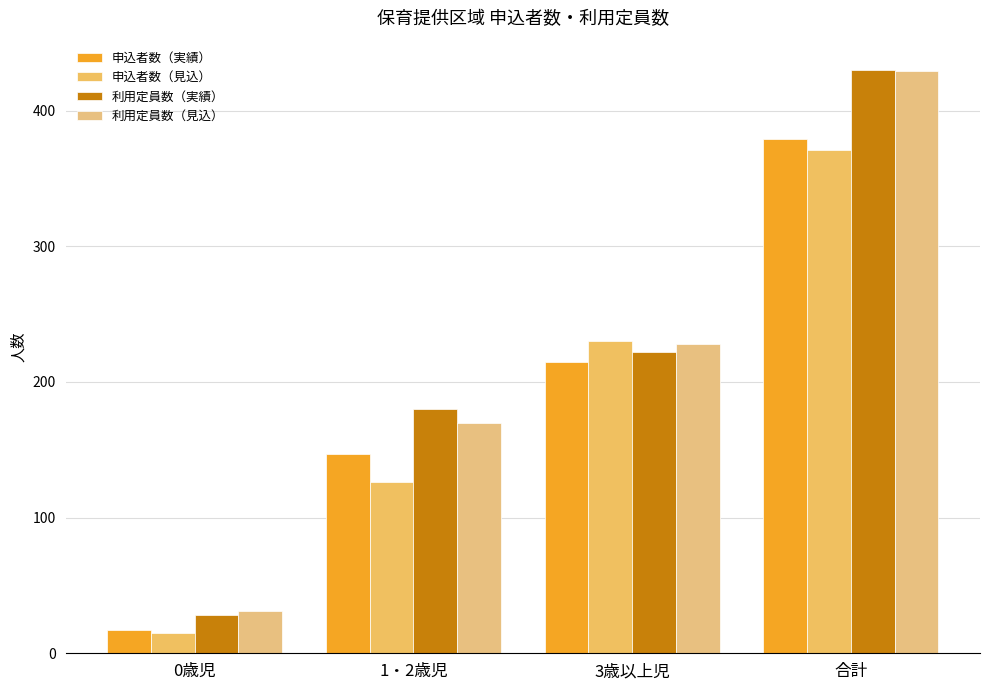

At how many categories does at least one series exceed 310?

1